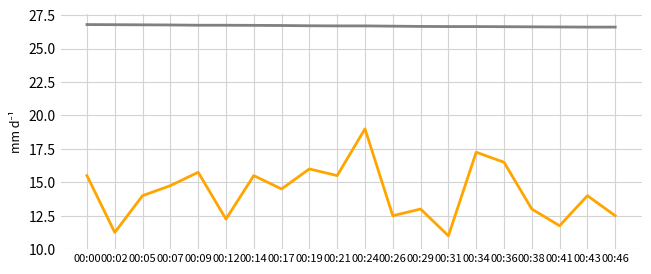

What is the spread (max minus min) of values at 00:21?

11.2